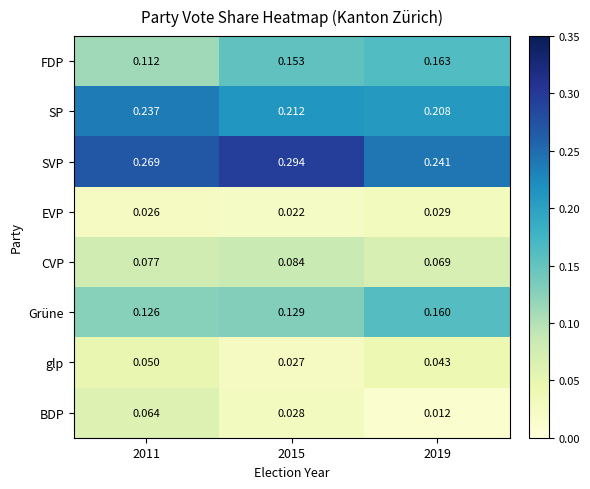

Which series has the largest total across all categories?

SVP